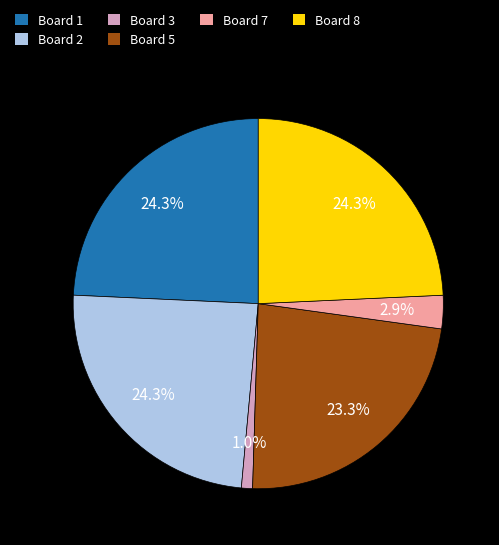

Which category has the smallest portion of the pie?

Board 3